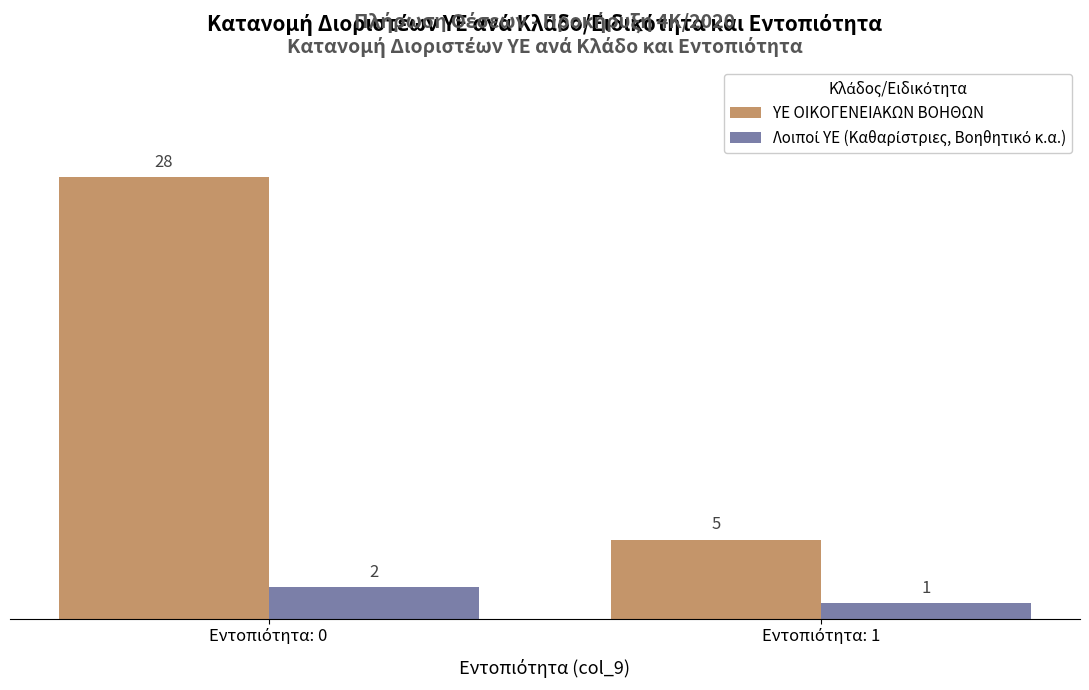

What is the sum of all ΥΕ ΟΙΚΟΓΕΝΕΙΑΚΩΝ ΒΟΗΘΩΝ values?

33